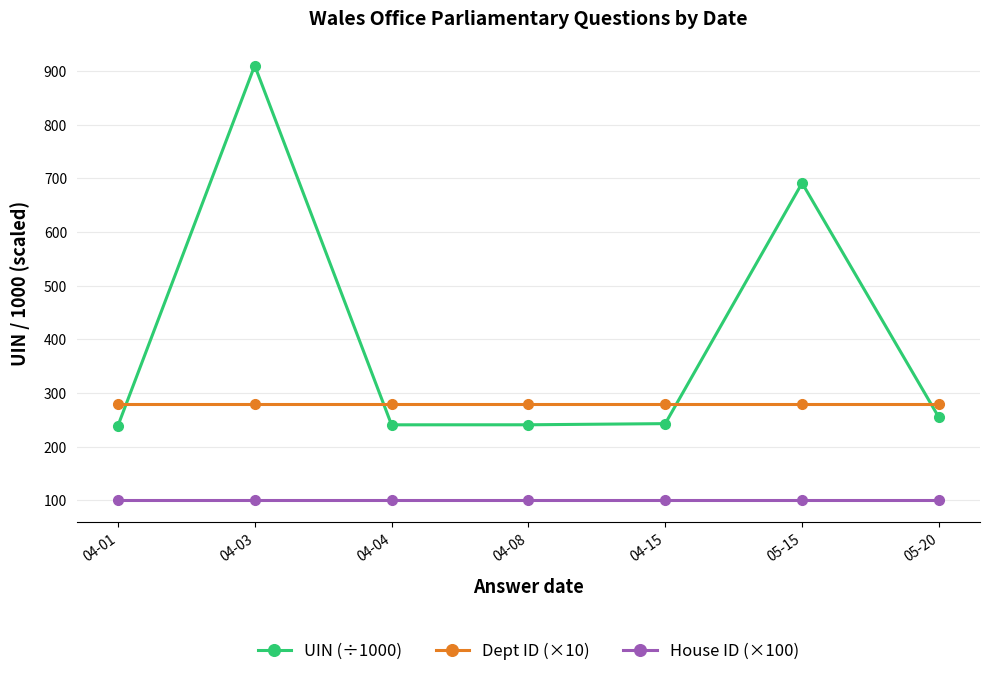

Which series has the widest spread of values?

UIN (÷1000)